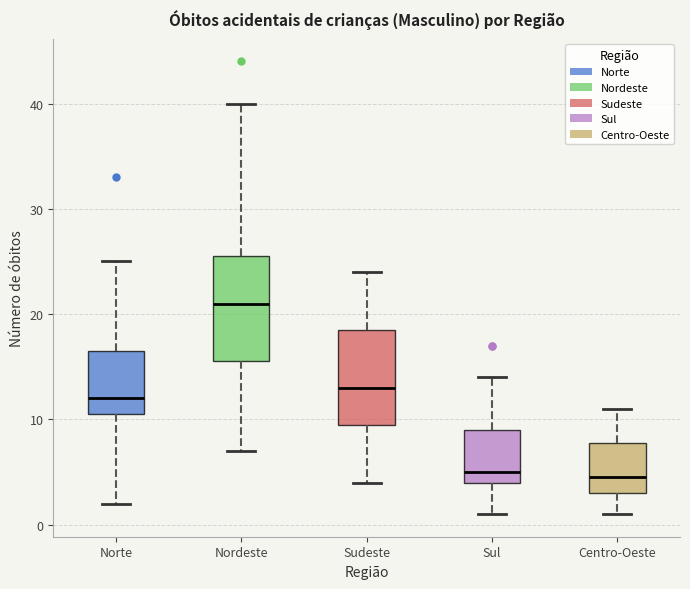

Which box is the tallest, from its lower edge to its upper edge?

Nordeste